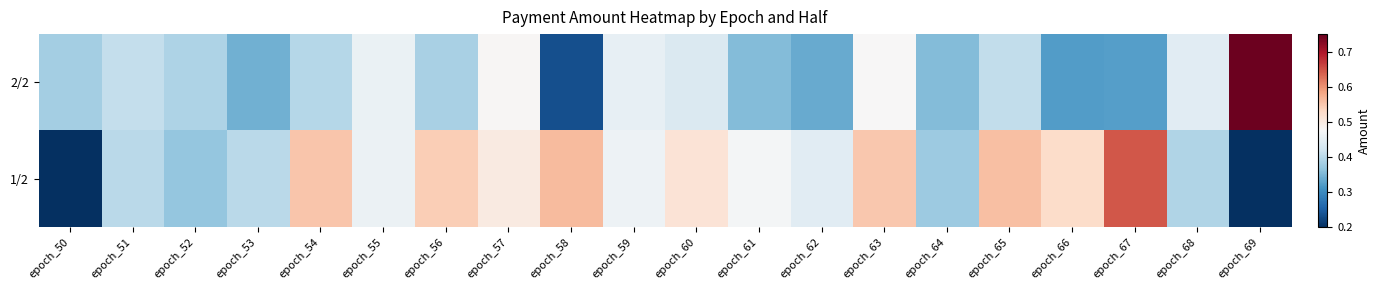

What is the total value across all series at epoch_52?

0.8